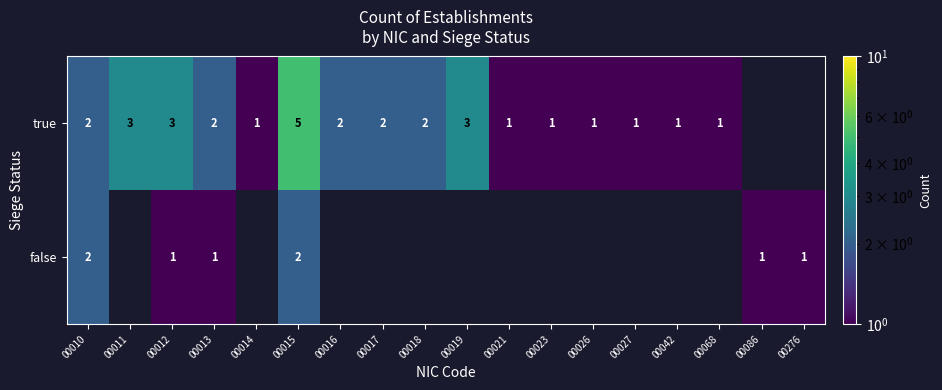

What is the sum of the false values at 00010 and 00086?

3